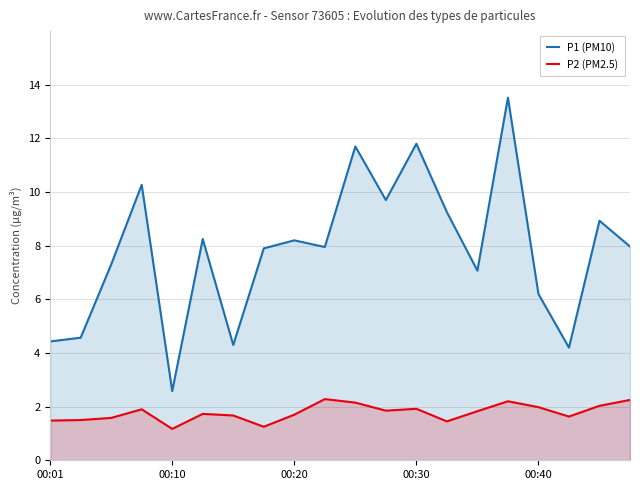

How many lines are shown in the chart?

2